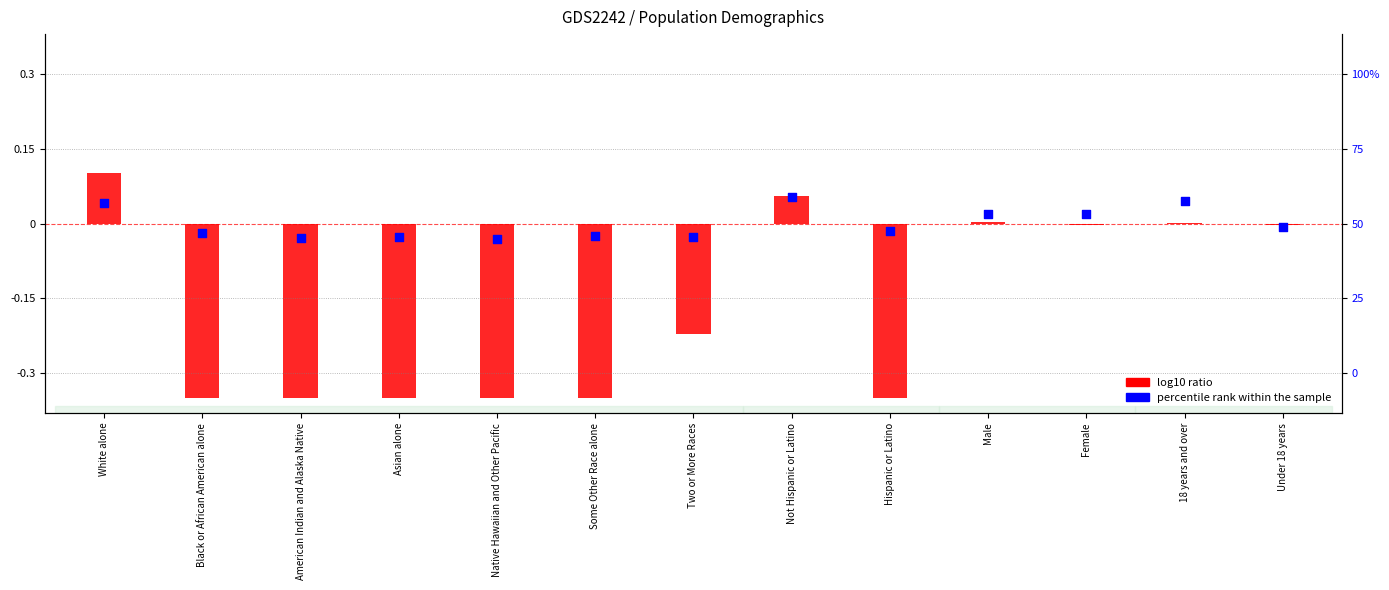

What are all the series names shown in the legend?

log10 ratio, percentile rank within the sample